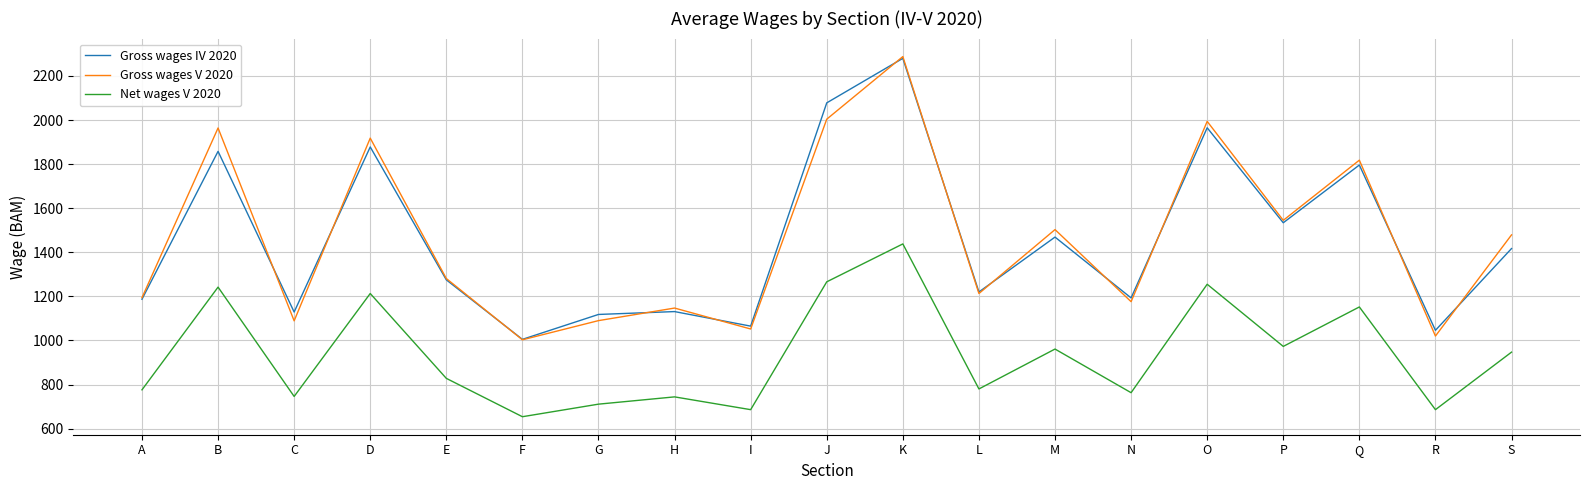

Is it true that Net wages V 2020 equals 2230 at K?

False